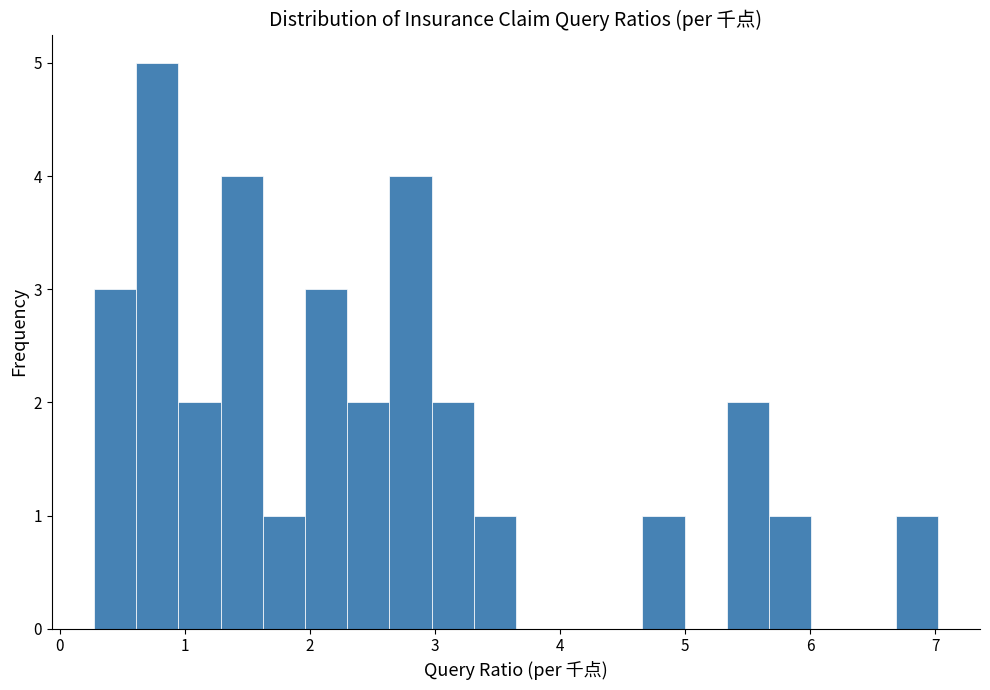

Around what value on the x-axis is the tallest bar? Give the approximate position of its centre, as read against the axis.

0.8